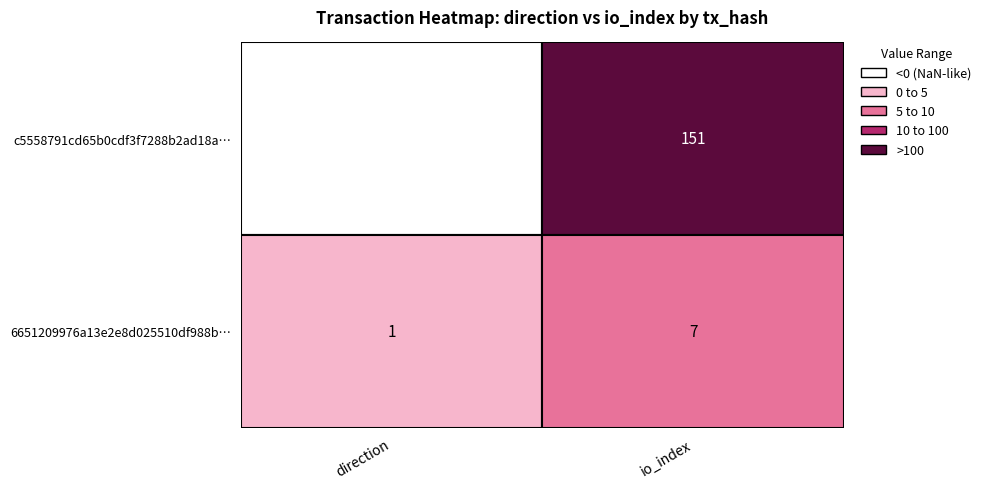

At how many categories does at least one series exceed 16?

1